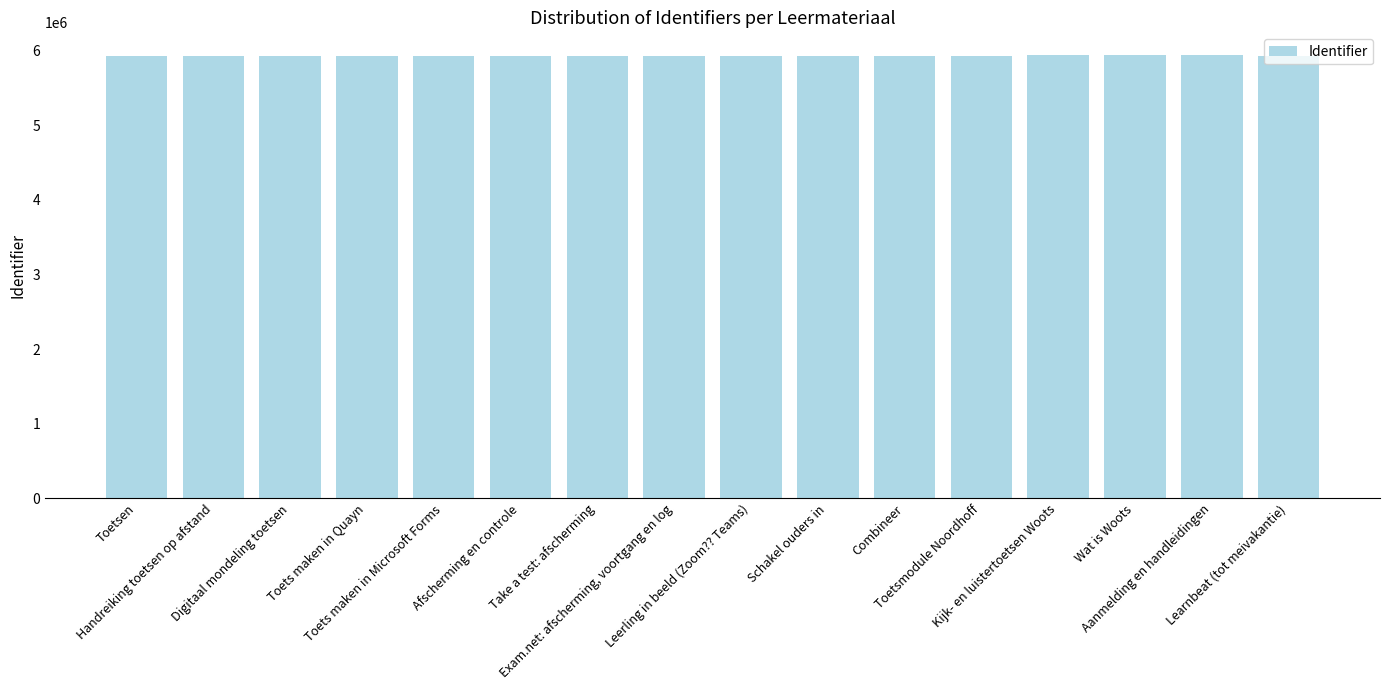

Are the bars horizontal?

No